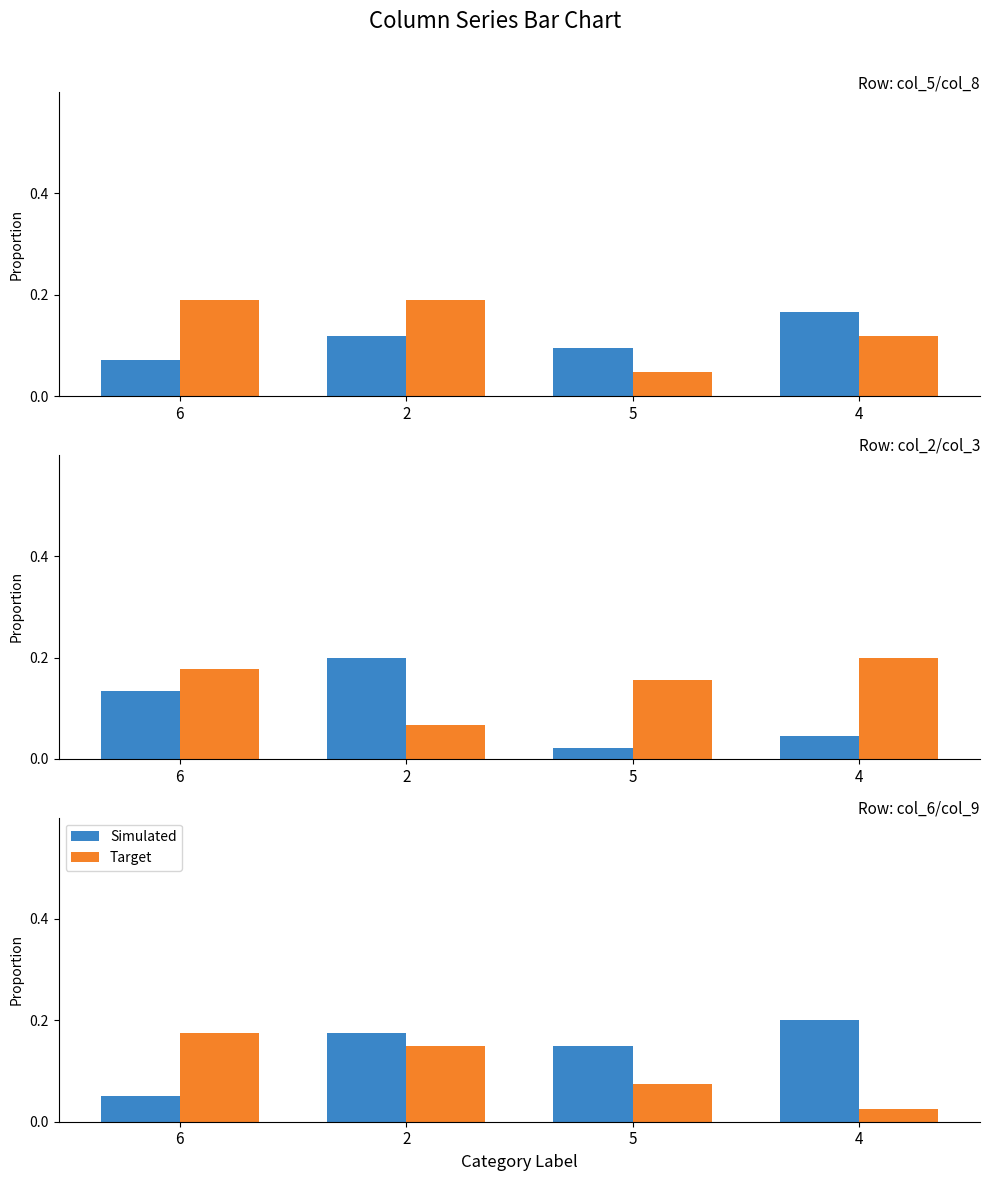

At which category is the sum across all series the highest?

2